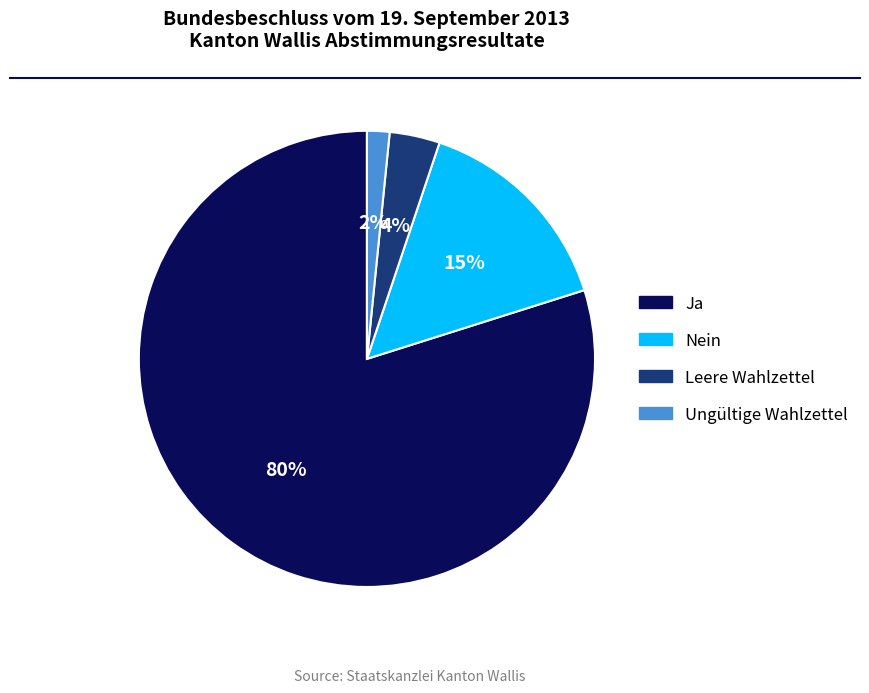

To the nearest percent, what percentage of the pie is Ungültige Wahlzettel?

2%